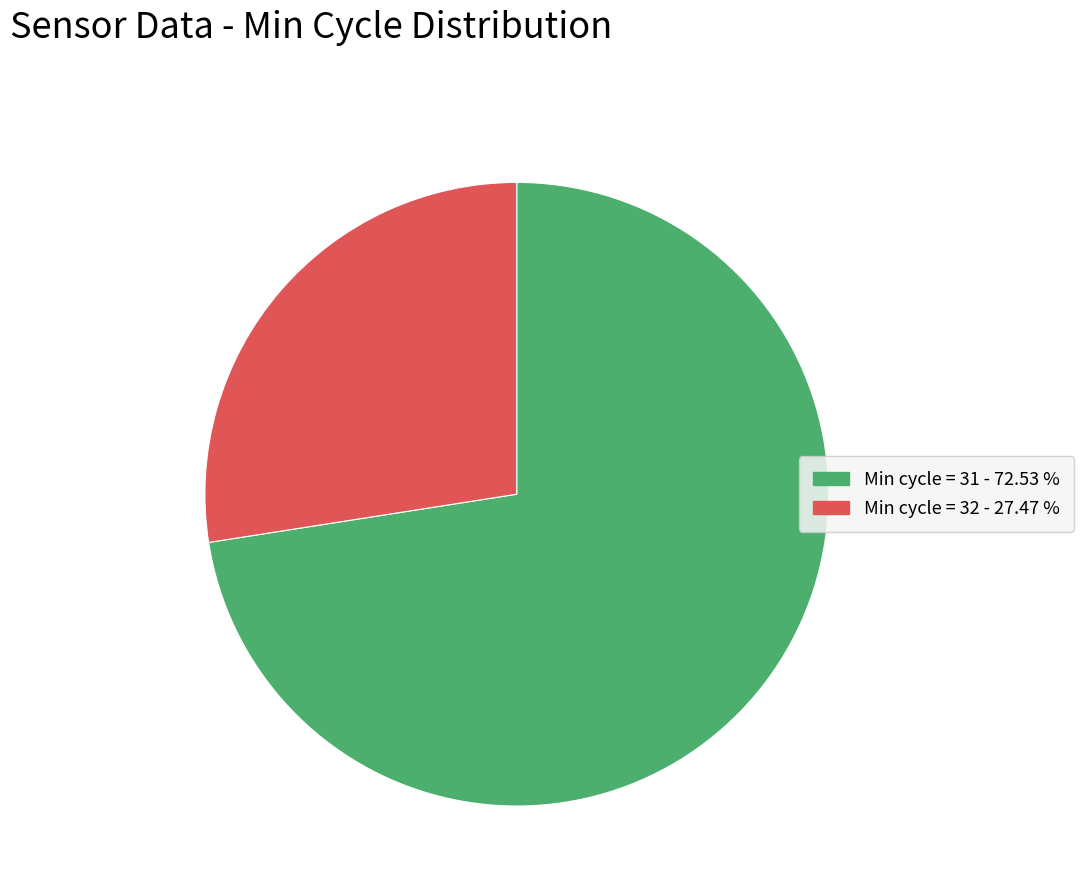

Is there a majority slice in this chart?

Yes